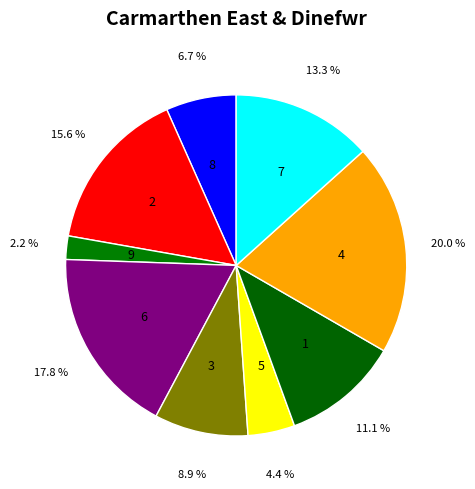

Is there a majority slice in this chart?

No